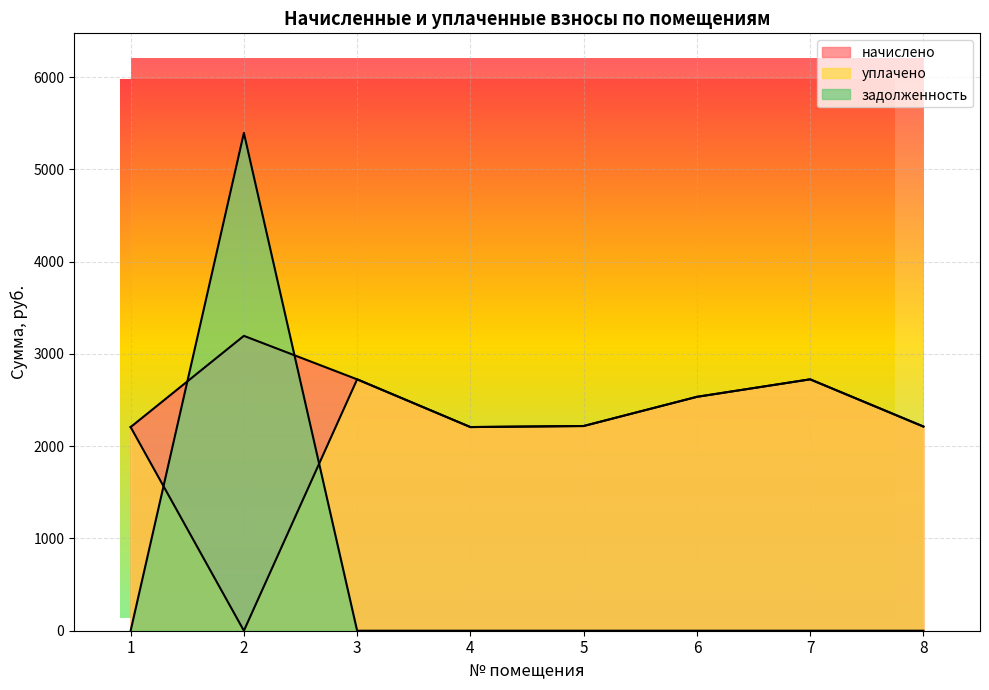

At which category does начислено reach its first local valley?

4